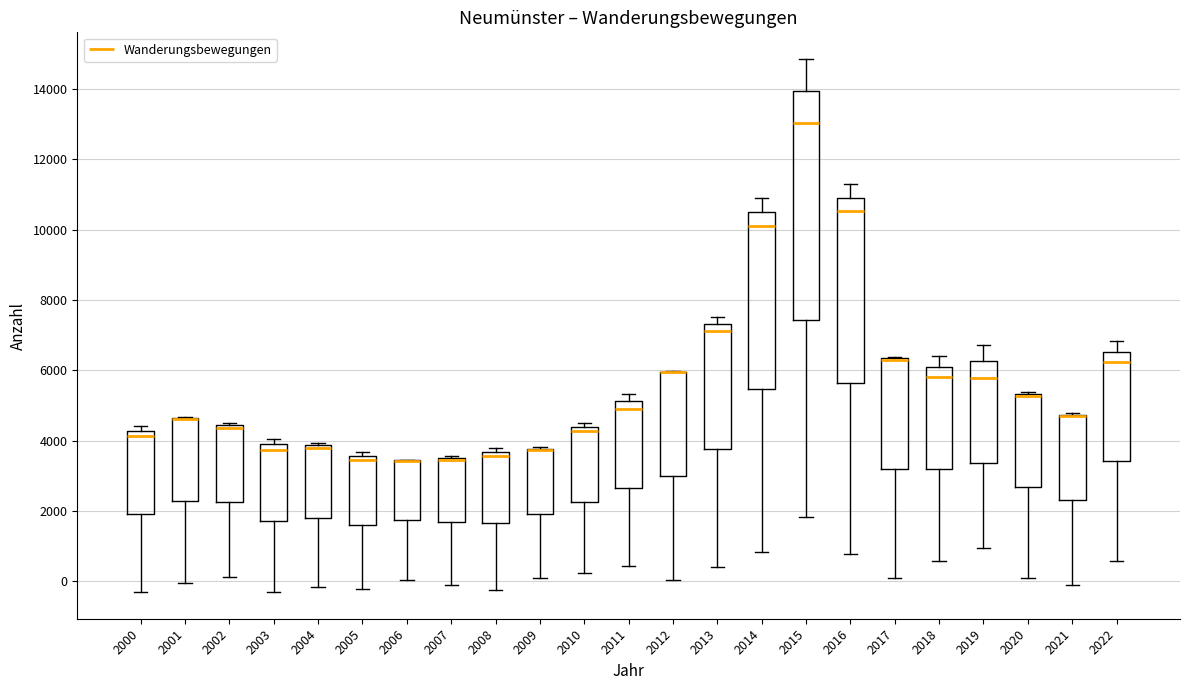

Where does the lower whisker of the box at x = 2001 end on the y-axis? The values are not printed on the chart, so give them approximately, as read against the axis.

0